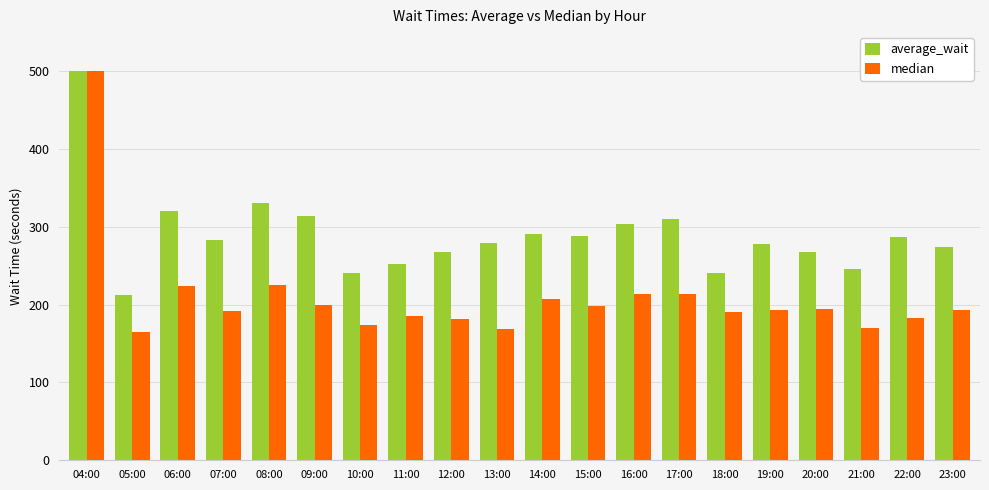

What is the maximum value for median?

500.0